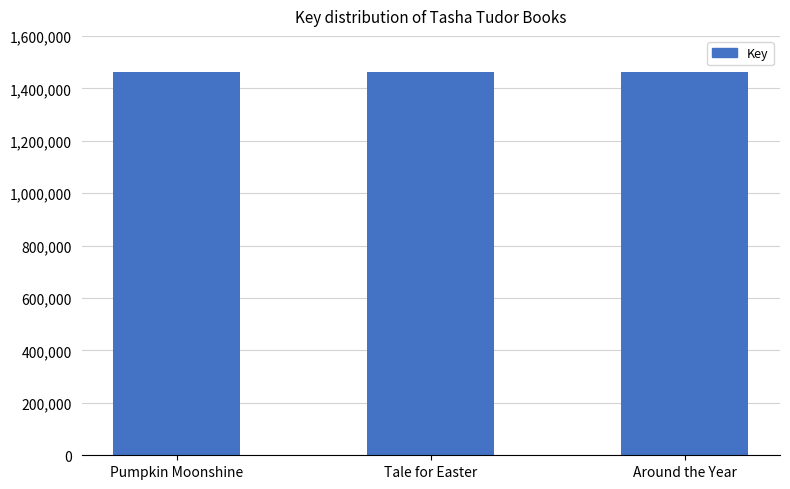

The value at Tale for Easter is 1461372. True or false?

True